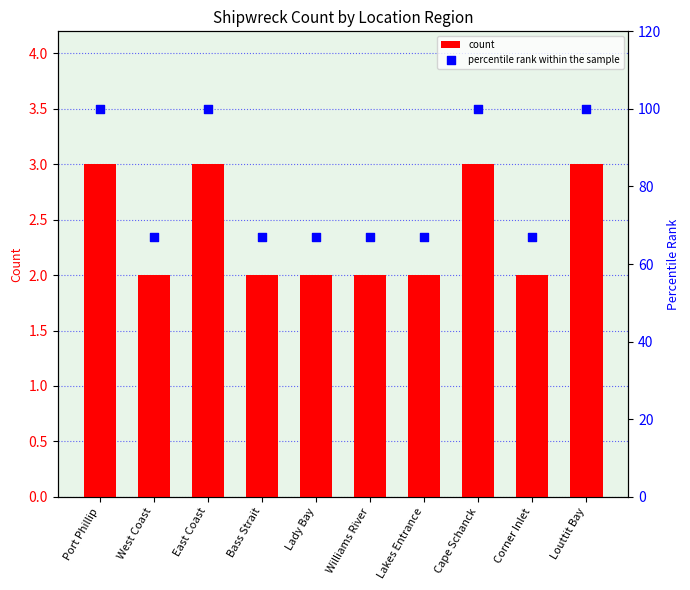

Which series has the largest total across all categories?

percentile rank within the sample